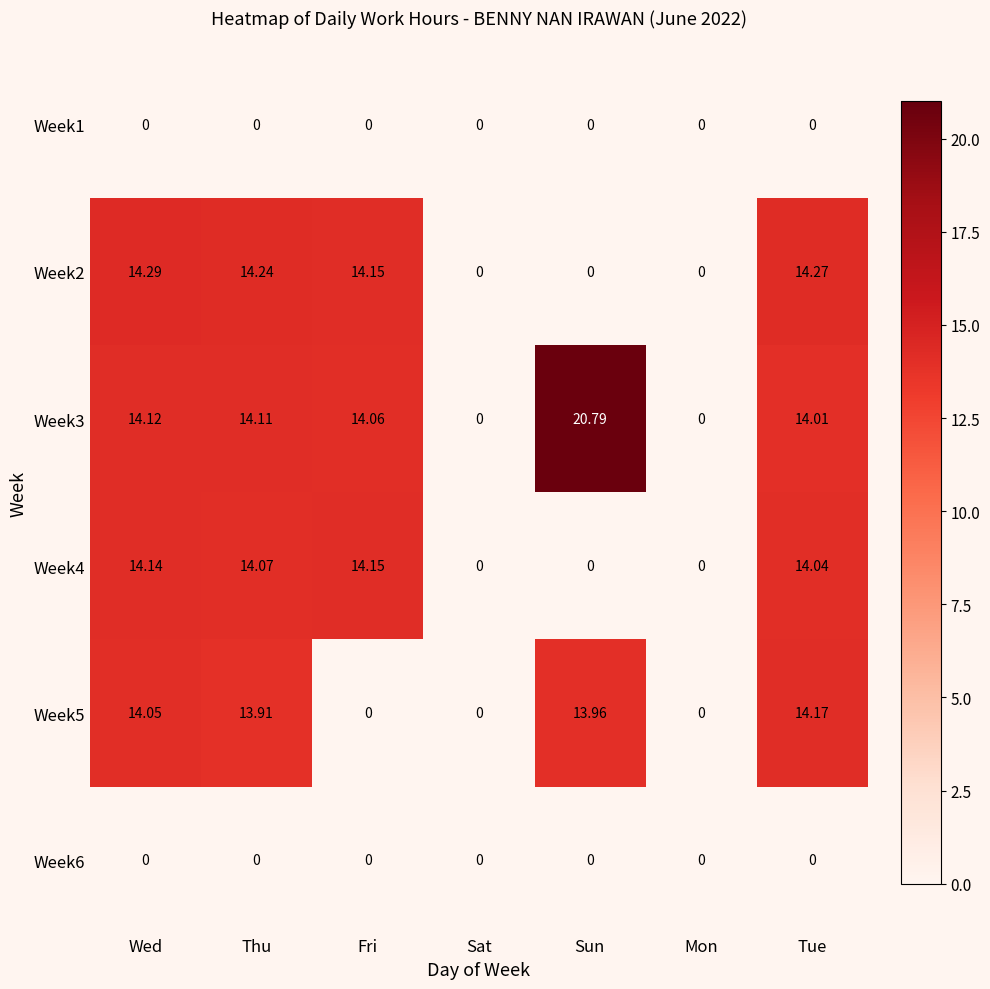

At which label is Week5 closest to 7?

Thu